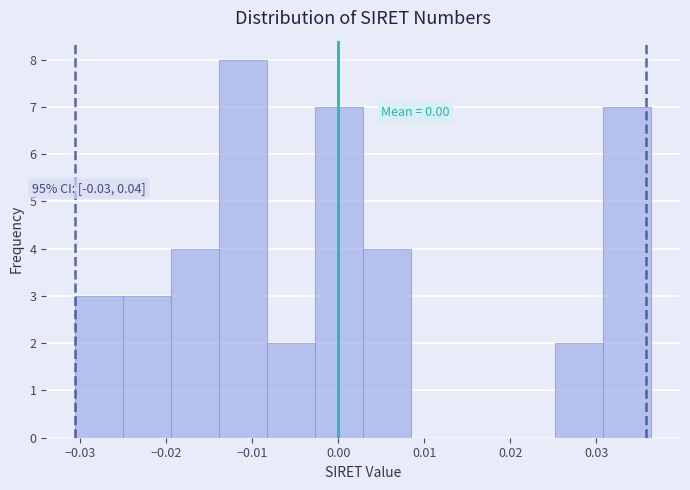

Over which range of the x-axis is the bar tallest?

-0.014 to -0.008